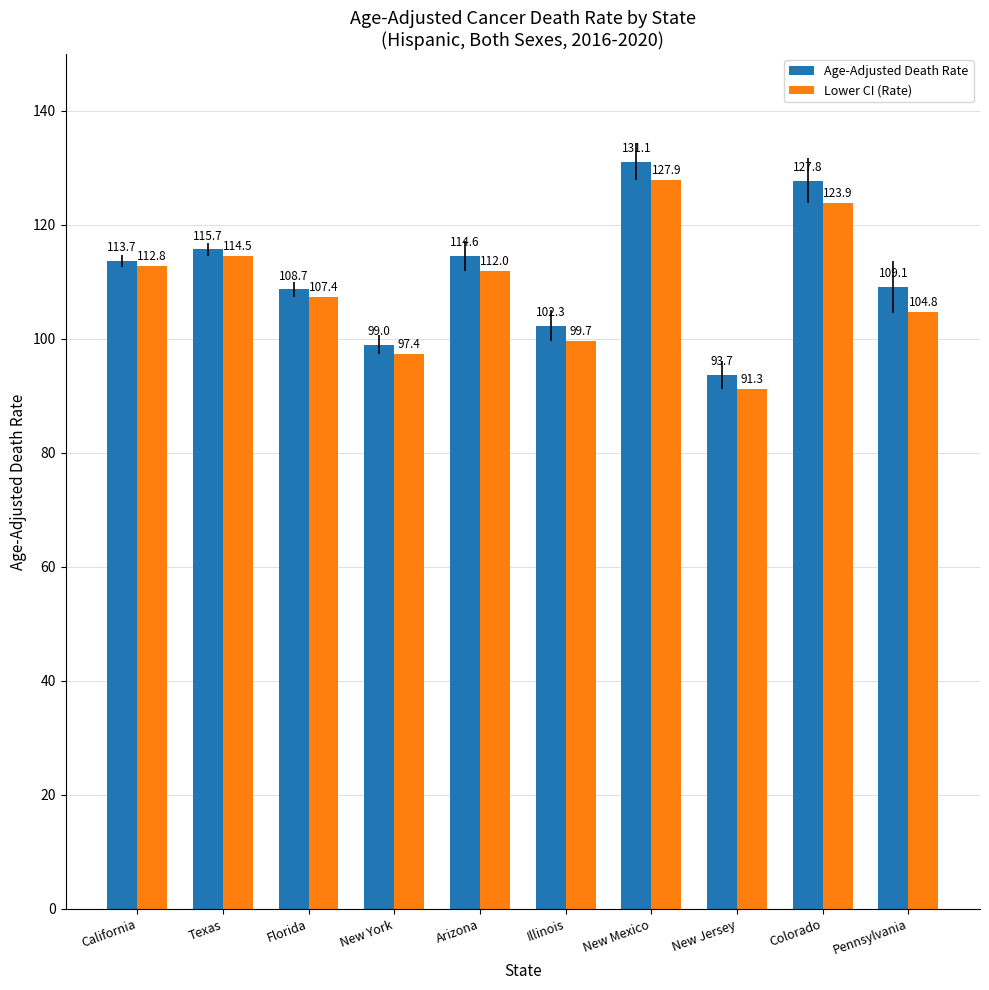

What value does the Lower CI (Rate) series have at Texas?

114.5